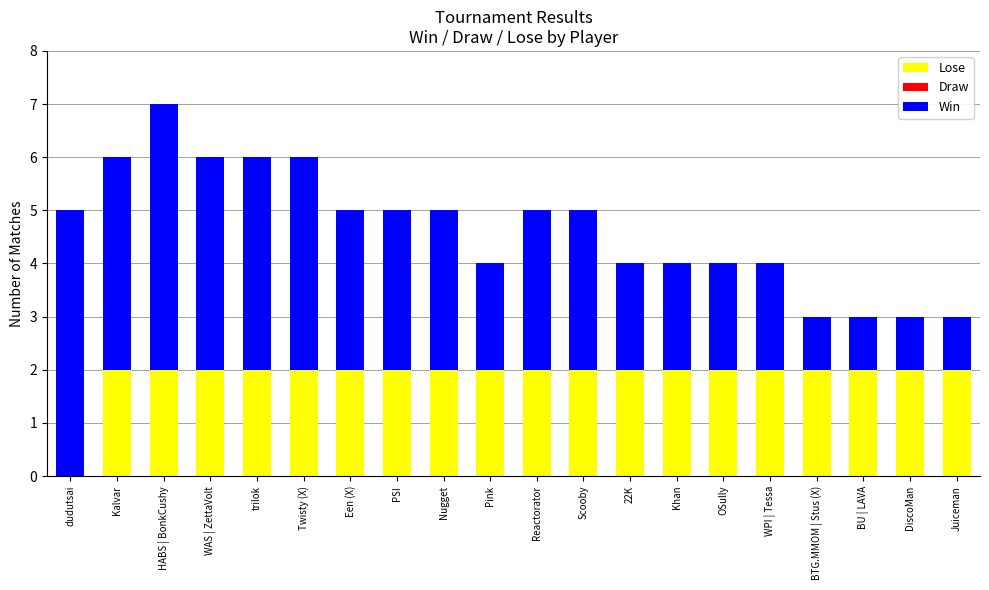

Count the number of data series in this chart.

2